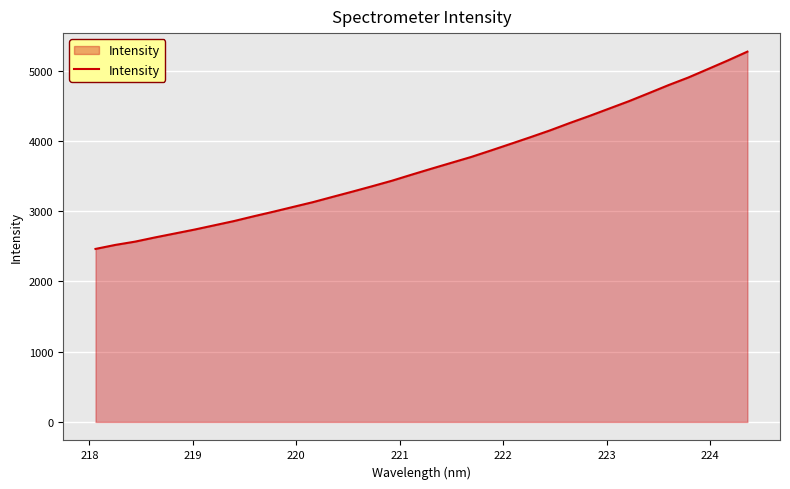

What is the difference between the maximum and minimum values?

2807.6